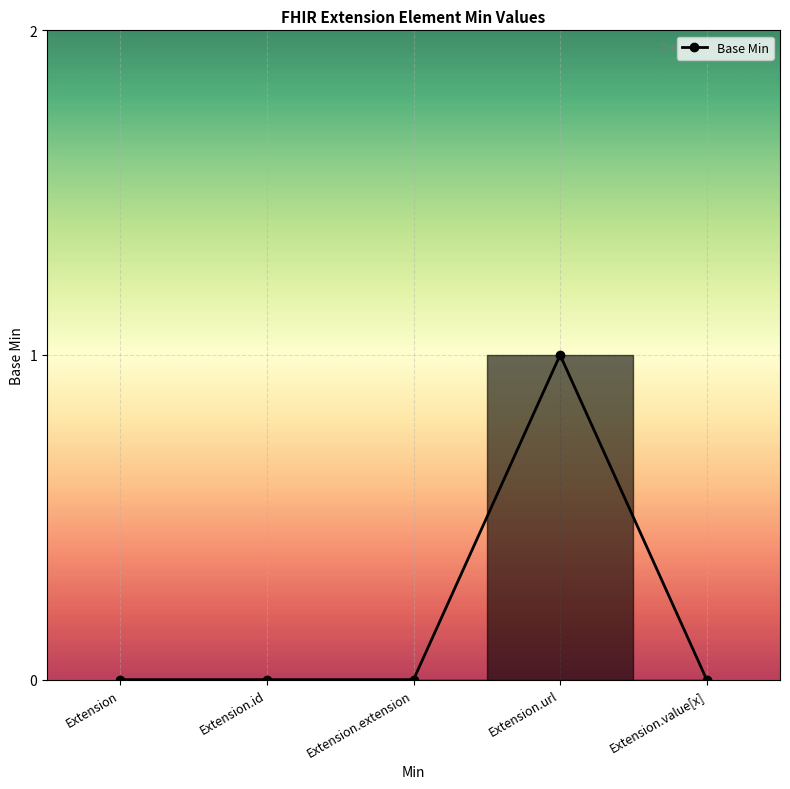

How many lines are shown in the chart?

1